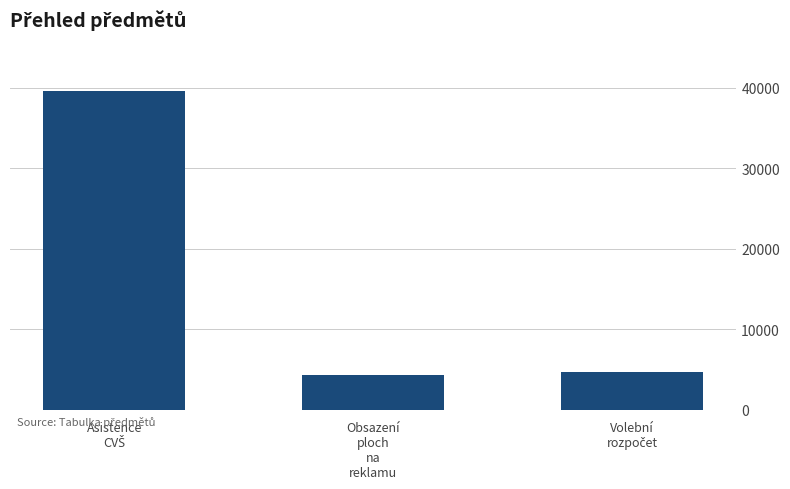

How many bars are there in total?

3